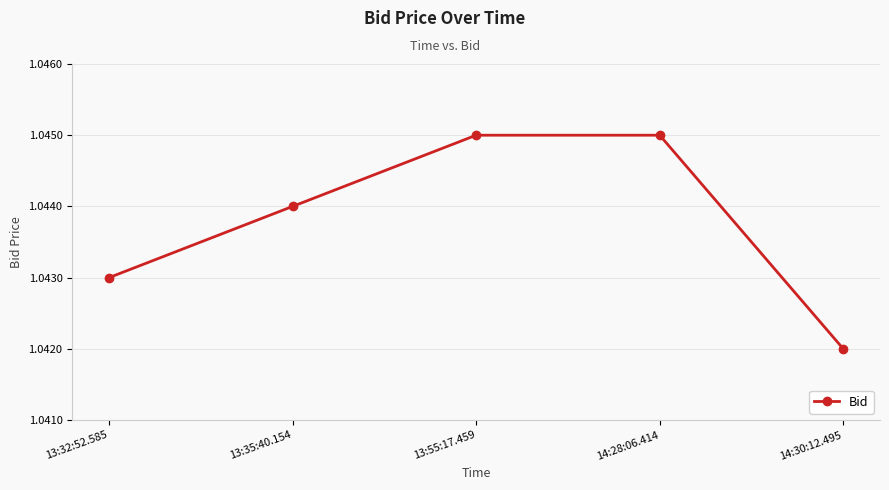

Which category has the lowest value across all series?

14:30:12.495